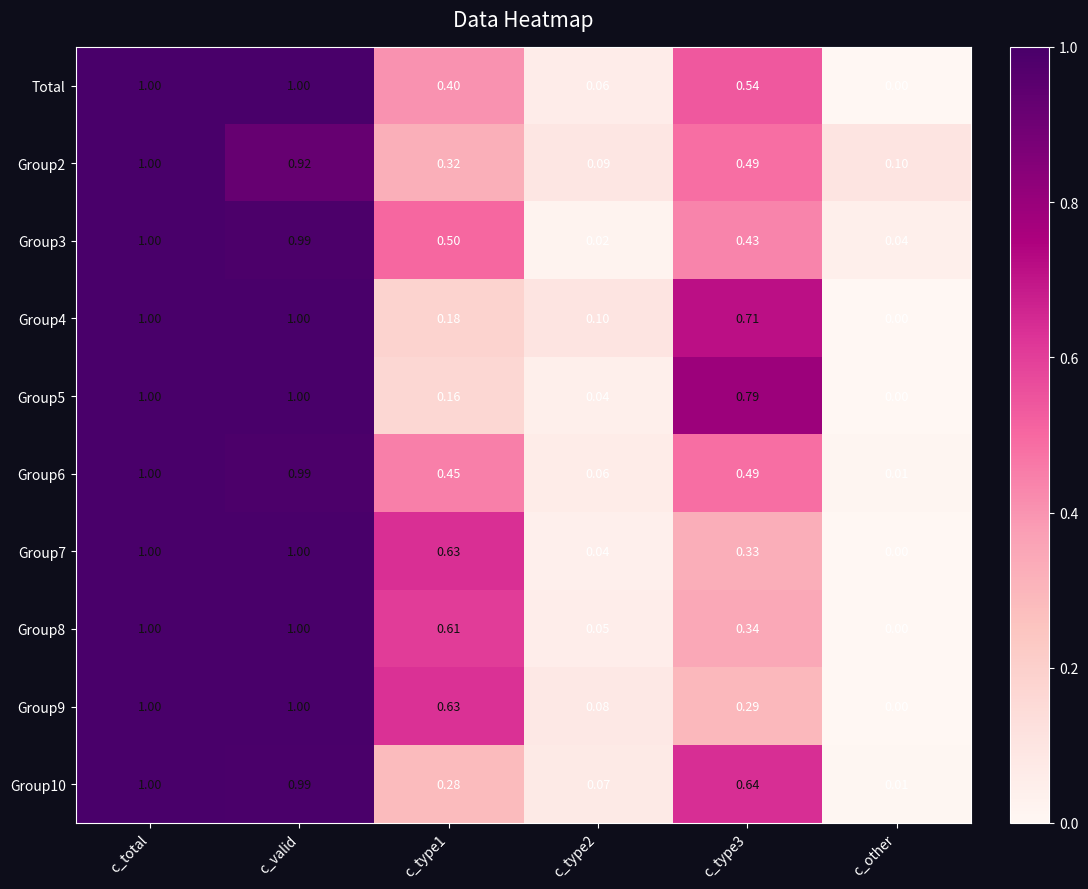

Is the value of Group9 at c_valid greater than the value of Group10 at c_type1?

Yes